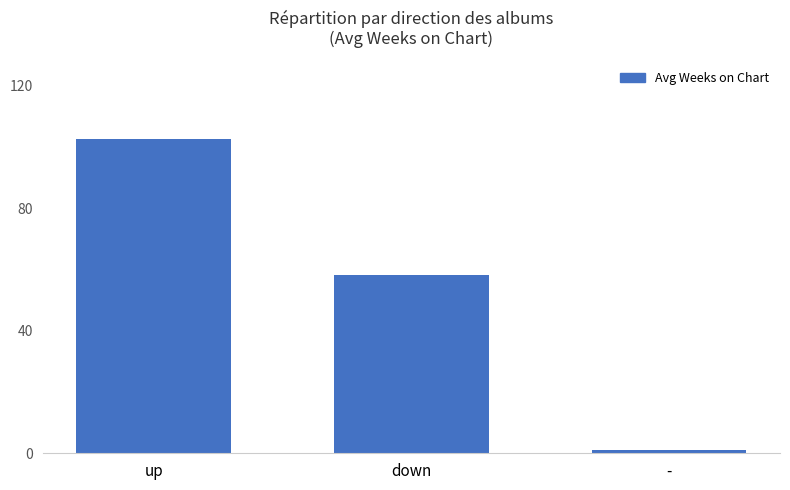

Reading left to right, list all the values displayed in this chart.

up=102.5	down=58.3	-=1.0